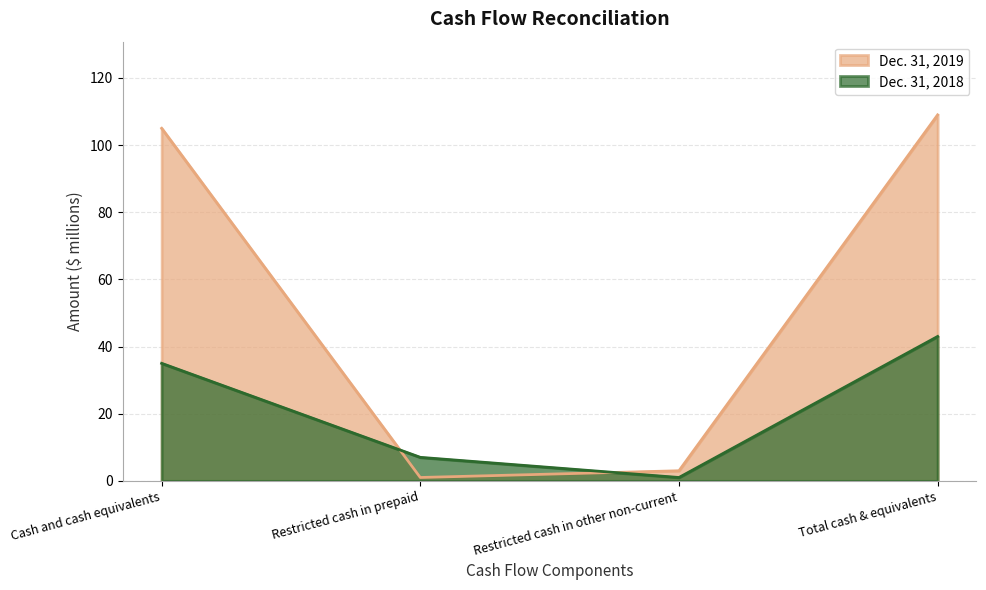

What is the sum of all Dec. 31, 2019 values?

218